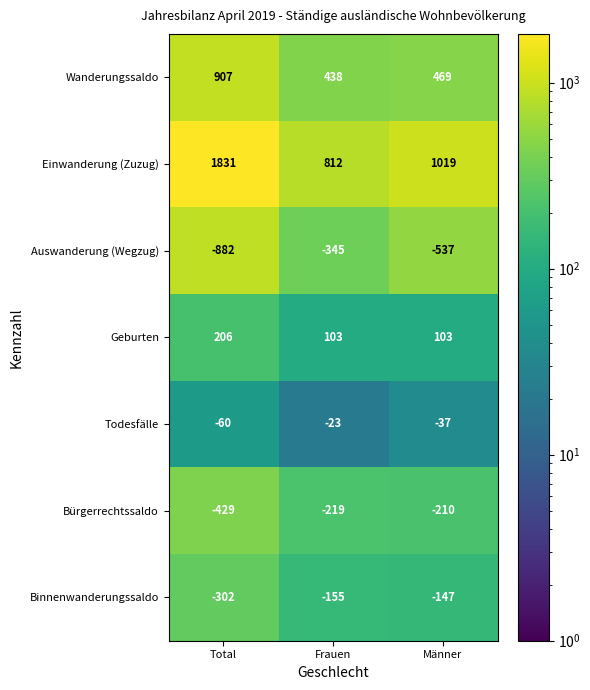

Reading right to left, list all the values displayed in this chart.

Wanderungssaldo: Männer=469	Frauen=438	Total=907
Einwanderung (Zuzug): Männer=1019	Frauen=812	Total=1831
Auswanderung (Wegzug): Männer=-537	Frauen=-345	Total=-882
Geburten: Männer=103	Frauen=103	Total=206
Todesfälle: Männer=-37	Frauen=-23	Total=-60
Bürgerrechtssaldo: Männer=-210	Frauen=-219	Total=-429
Binnenwanderungssaldo: Männer=-147	Frauen=-155	Total=-302